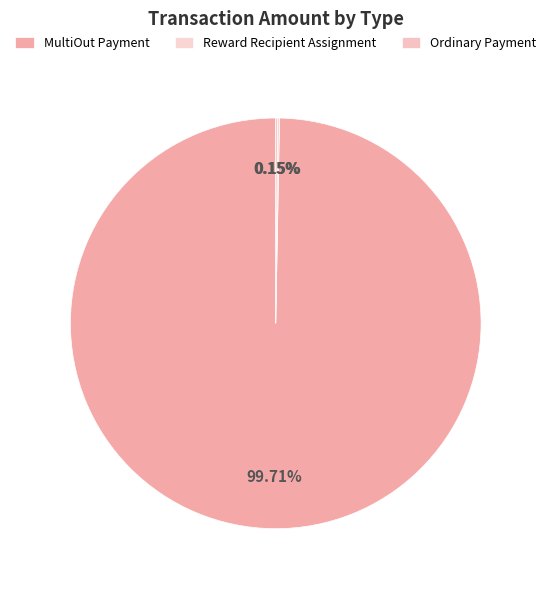

To the nearest percent, what is the difference between the MultiOut Payment and Ordinary Payment slice percentages?

100%